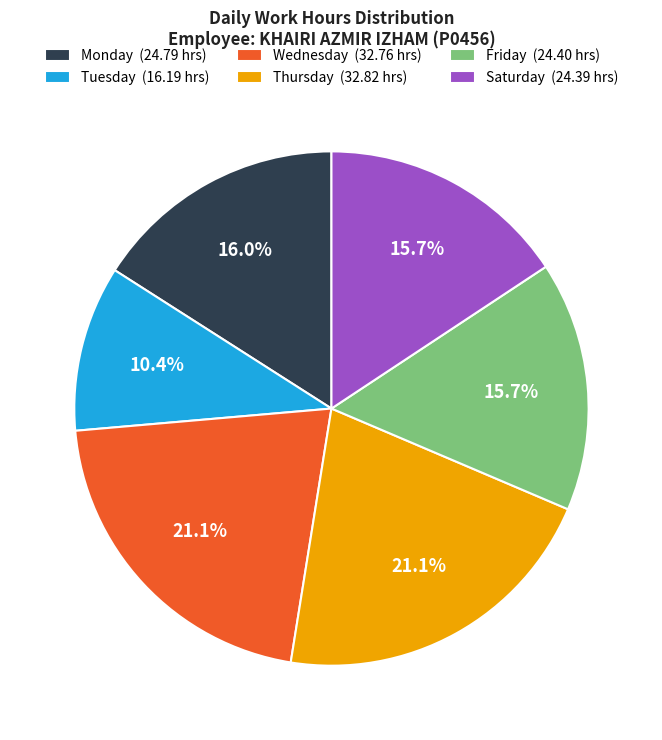

Which slice is the smallest?

Tuesday (16.19 hrs)